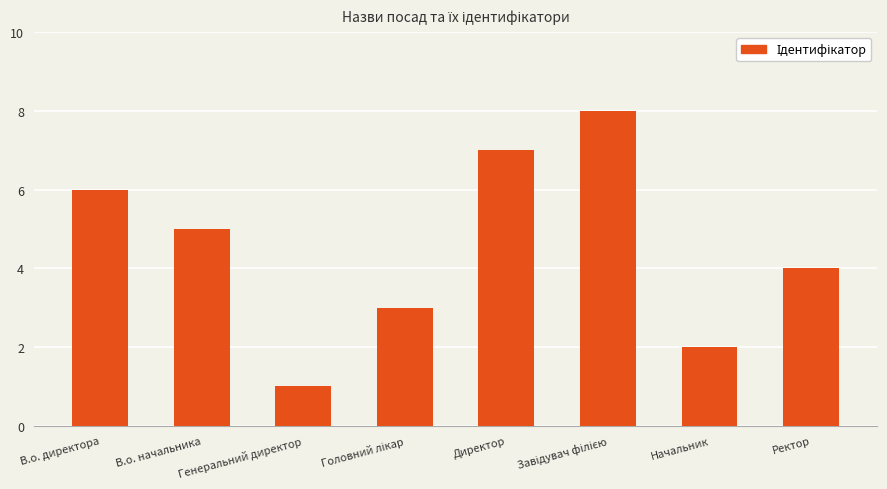

How many categories are shown in the chart?

8